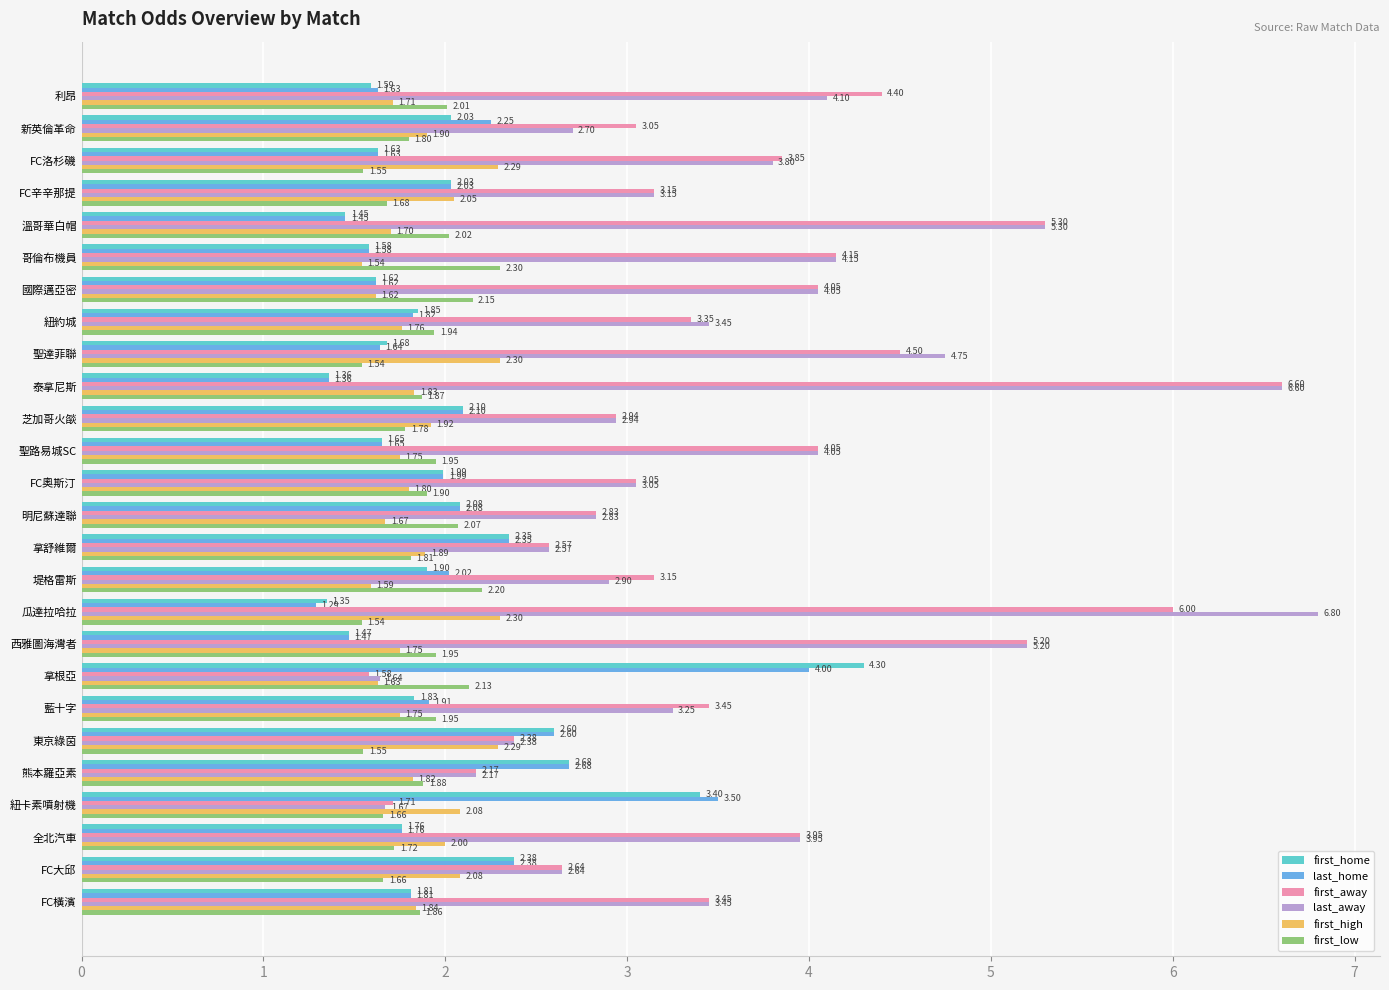

At how many categories does at least one series exceed 4?

10